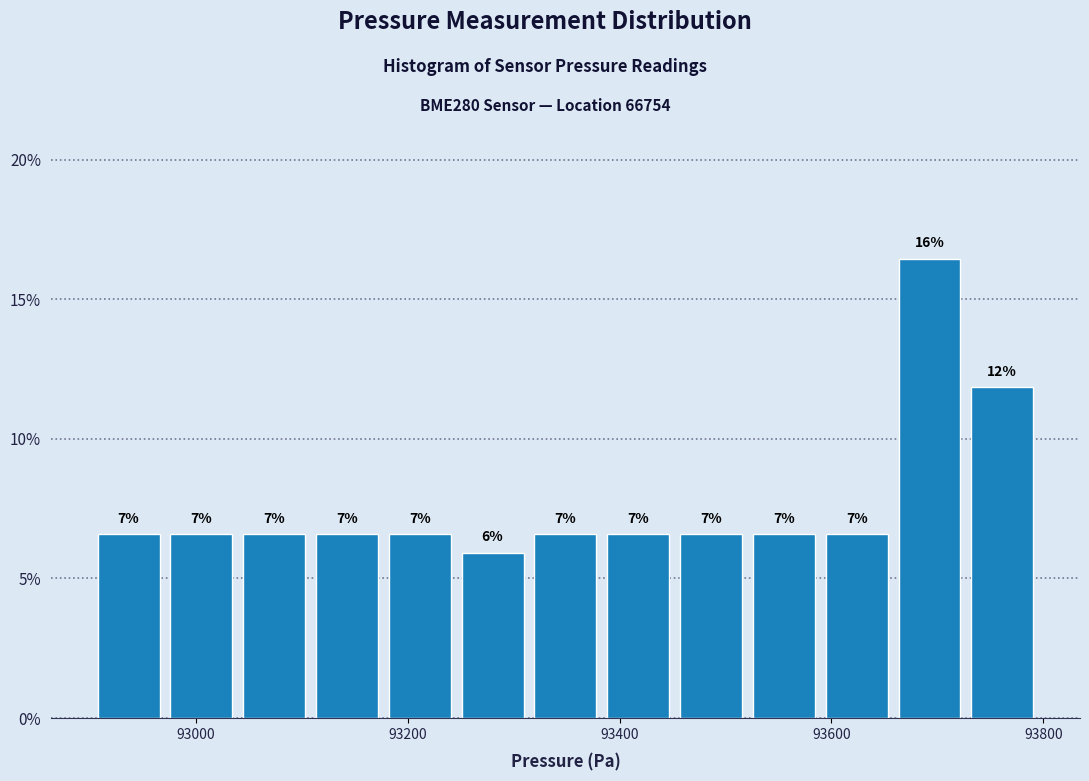

Read against the x-axis, roughly where is the centre of the tallest bar?

93700